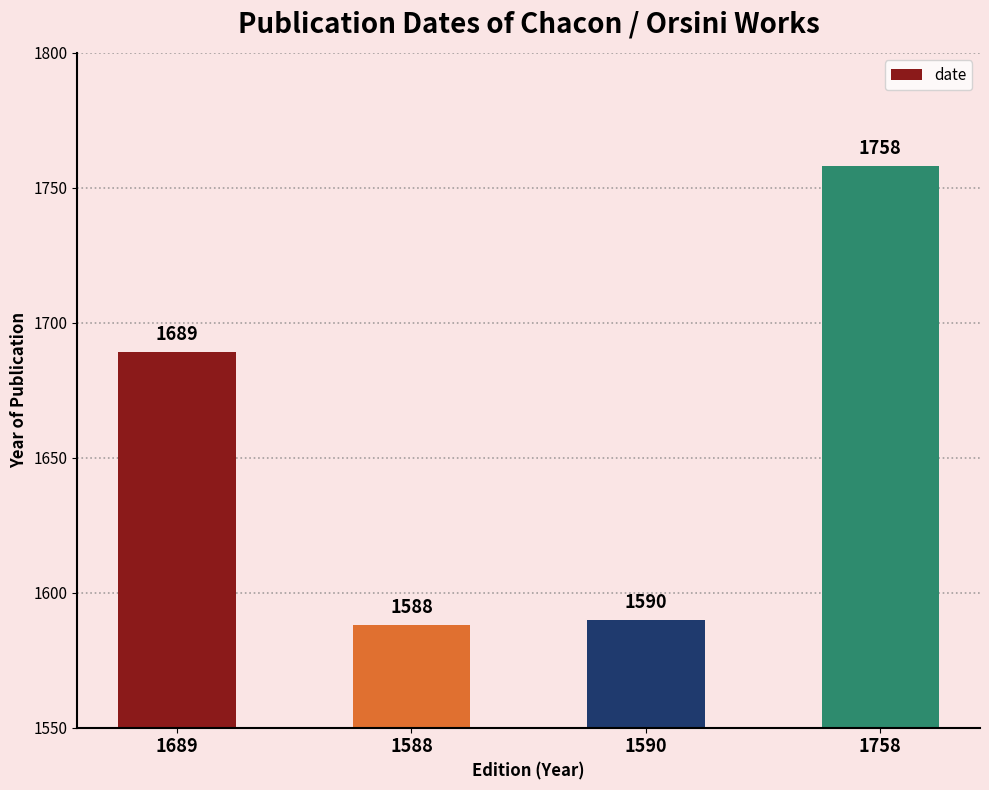

Does the chart contain any negative values?

No